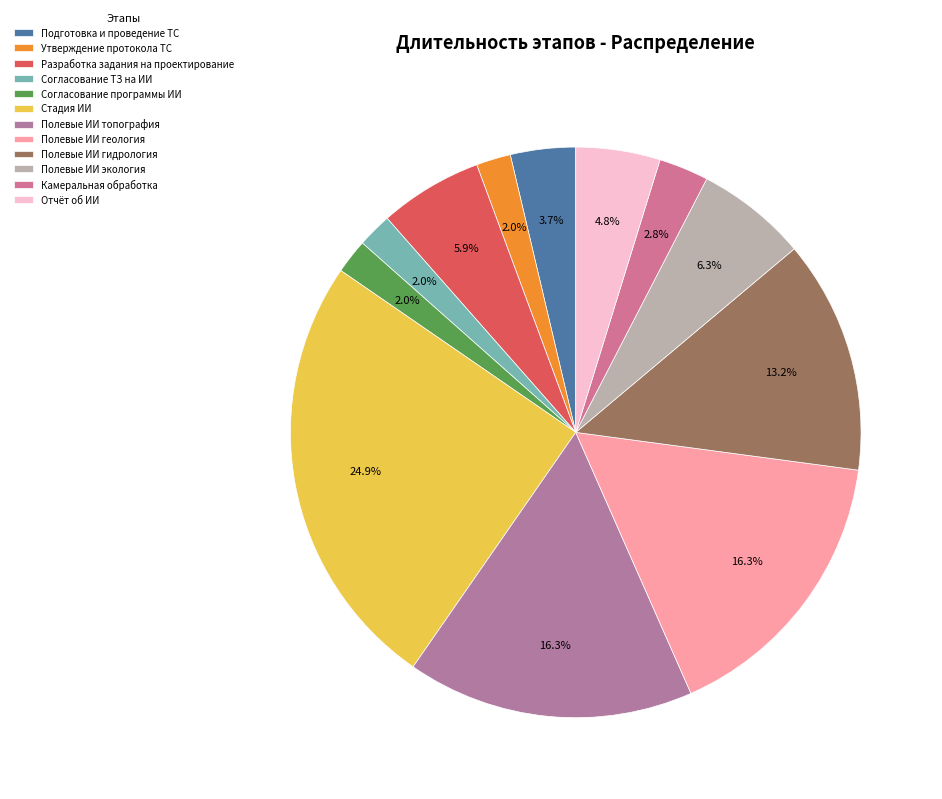

Does Согласование программы ИИ represent more than half of the total?

No